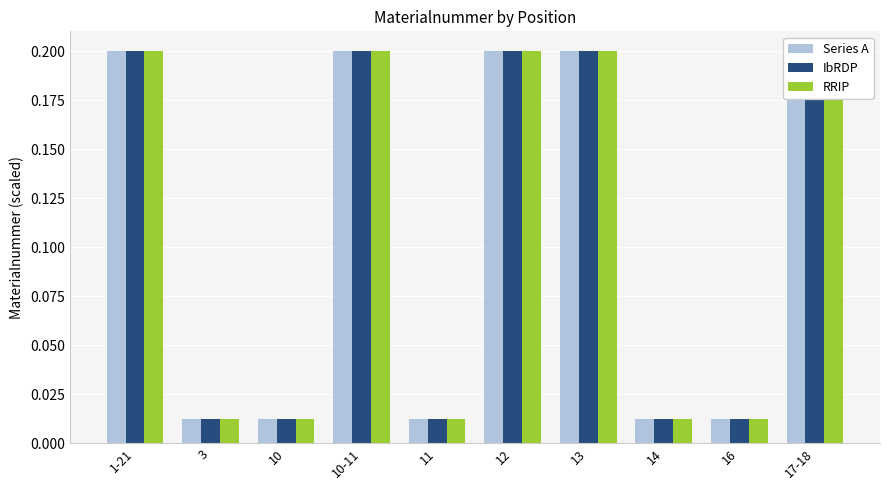

Does the chart contain stacked bars?

No